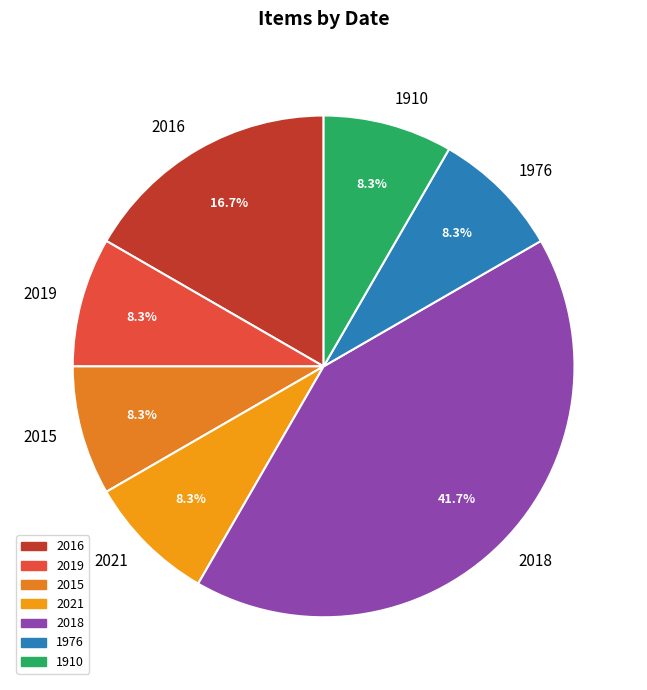

What percentage is the 2015 slice, to the nearest percent?

8%